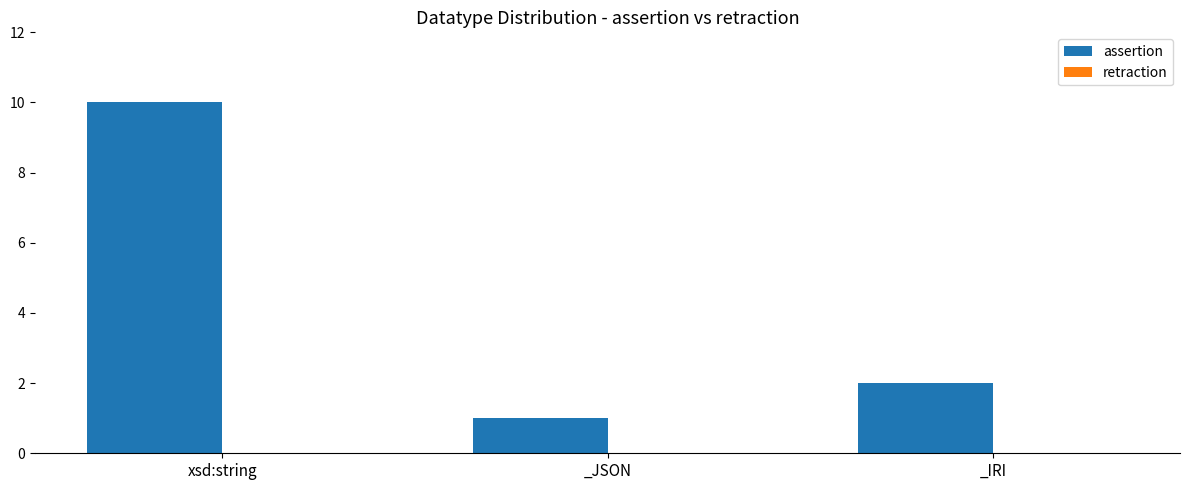

Rank the categories by value from lowest to highest.

_JSON, _IRI, xsd:string